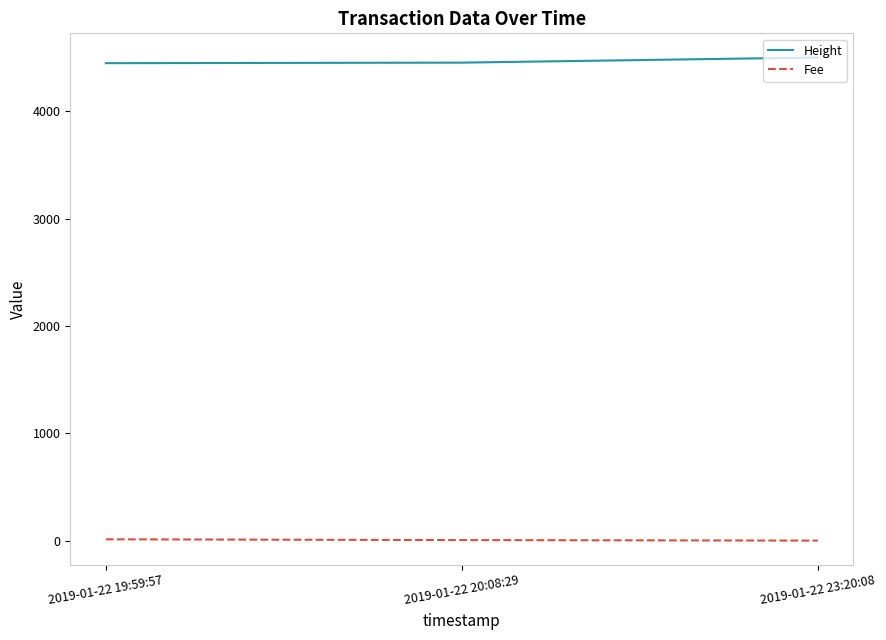

What is the minimum value shown in the chart?

0.1